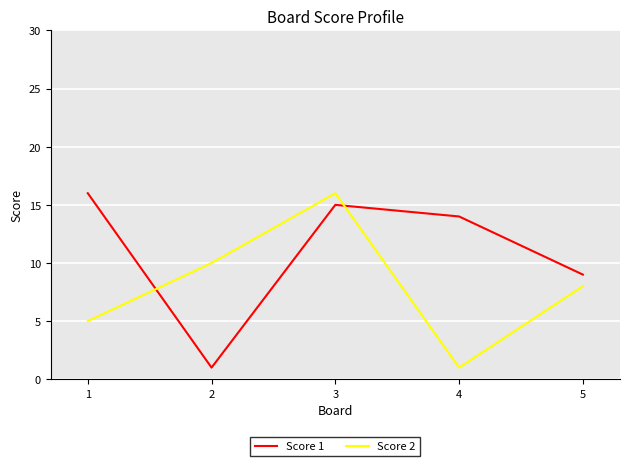

What is the difference between the maximum and minimum values in the Score 2 series?

15